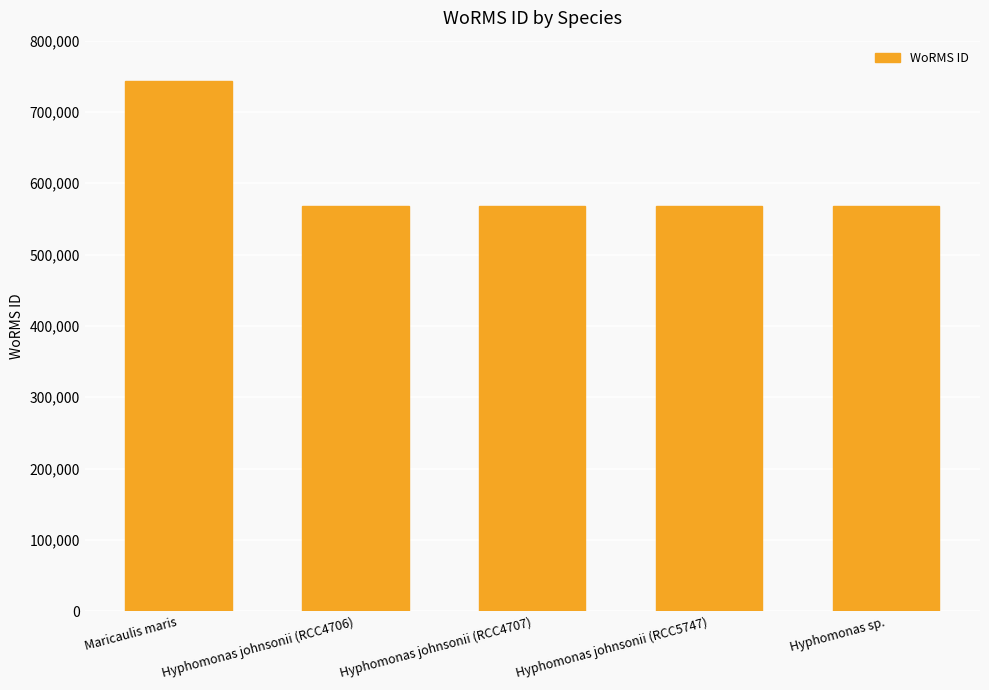

What is the average value?

602664